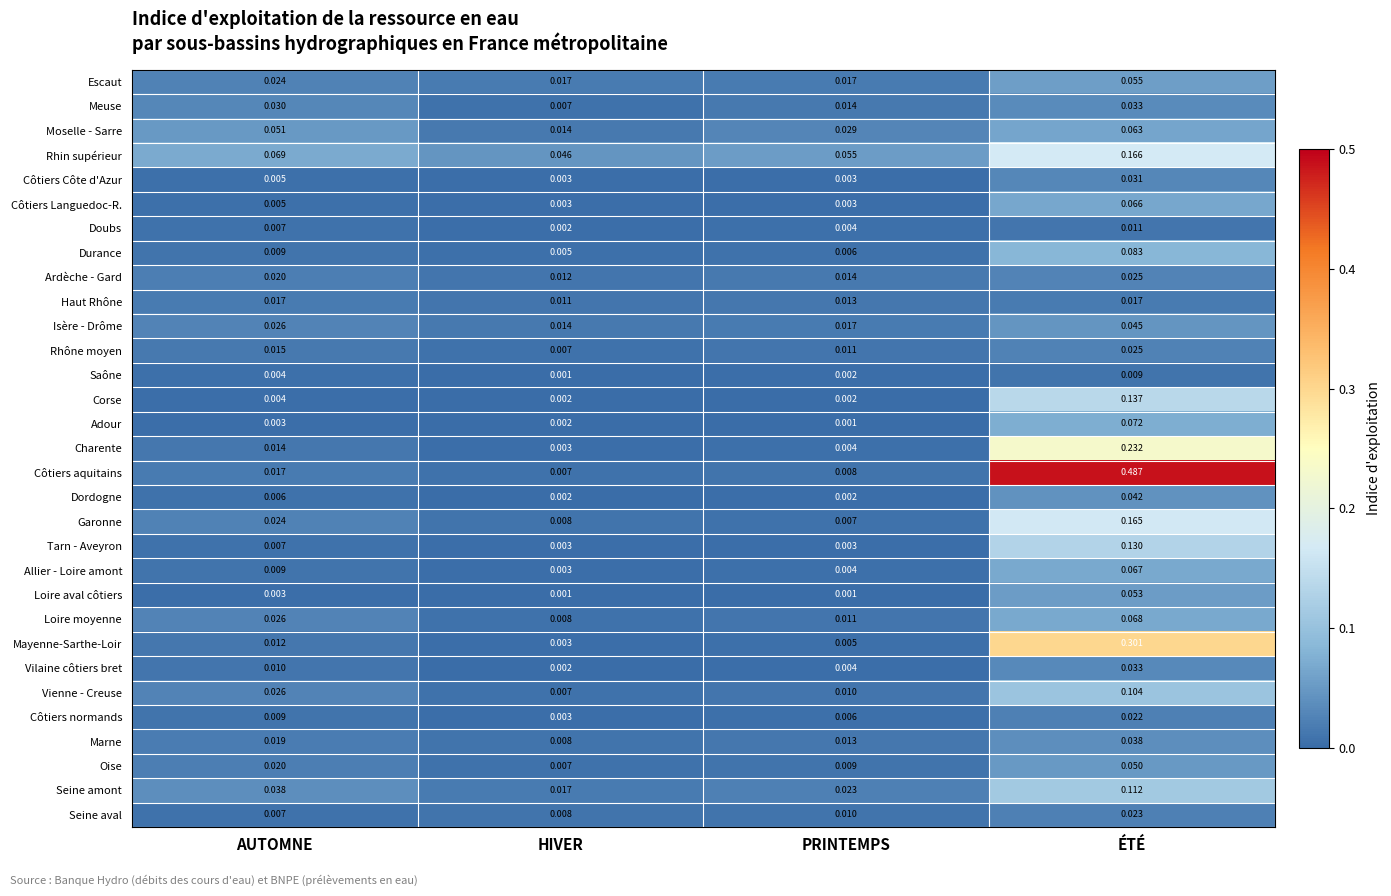

At which label does Meuse reach its peak?

ÉTÉ